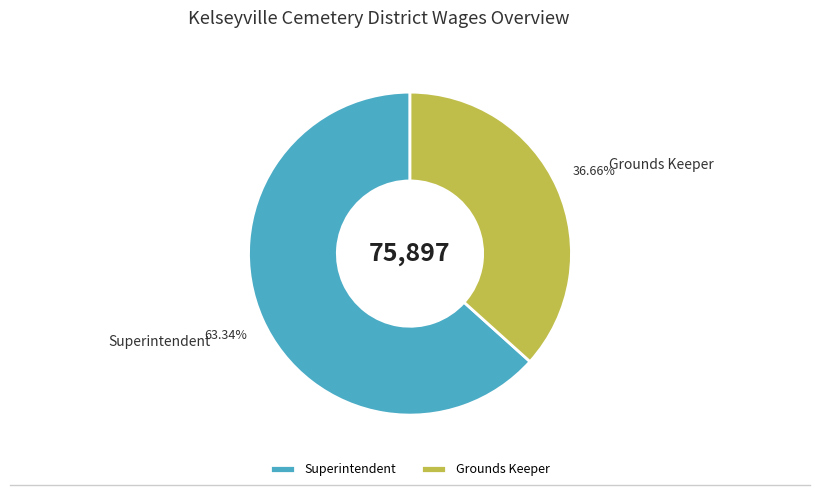

What is the majority slice?

Superintendent